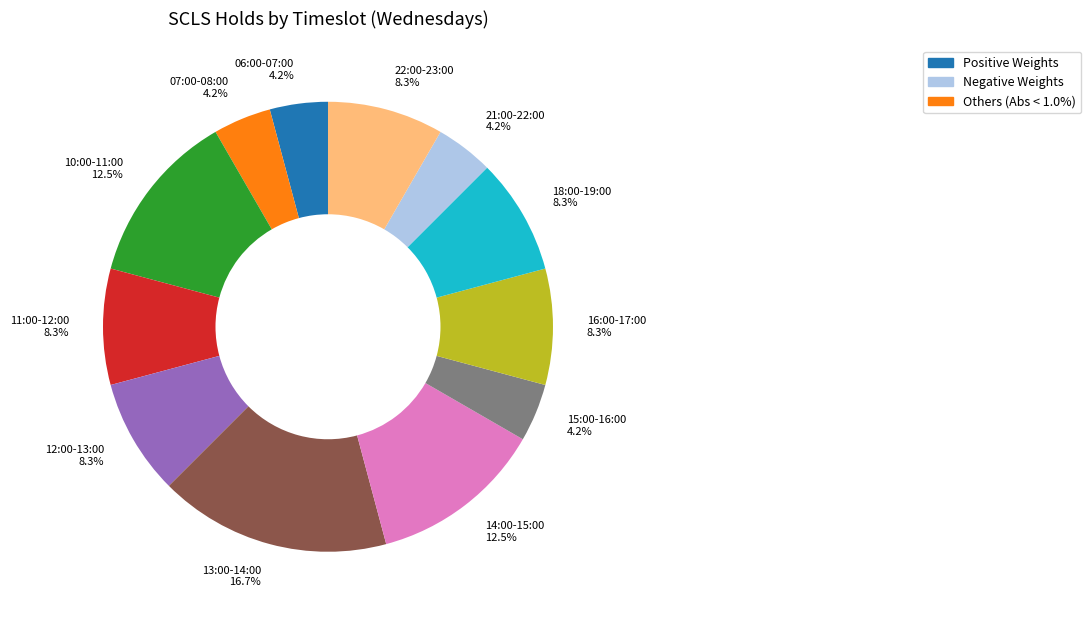

Which slice is the largest?

13:00-14:00